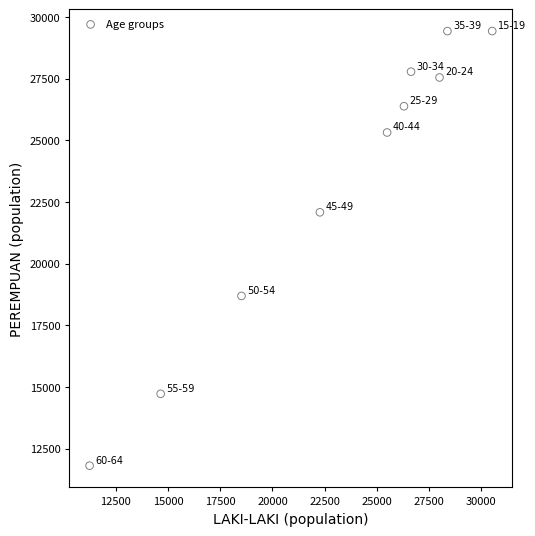

What Y value in the scatter plot is closest to 20623?

22085